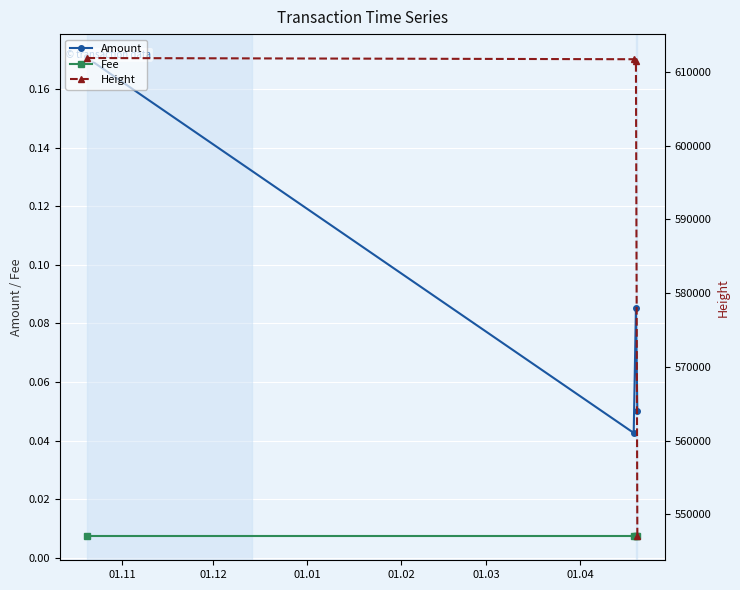

List the labels in order of Height value, largest first.

01.11, 01.12, 01.01, 01.02